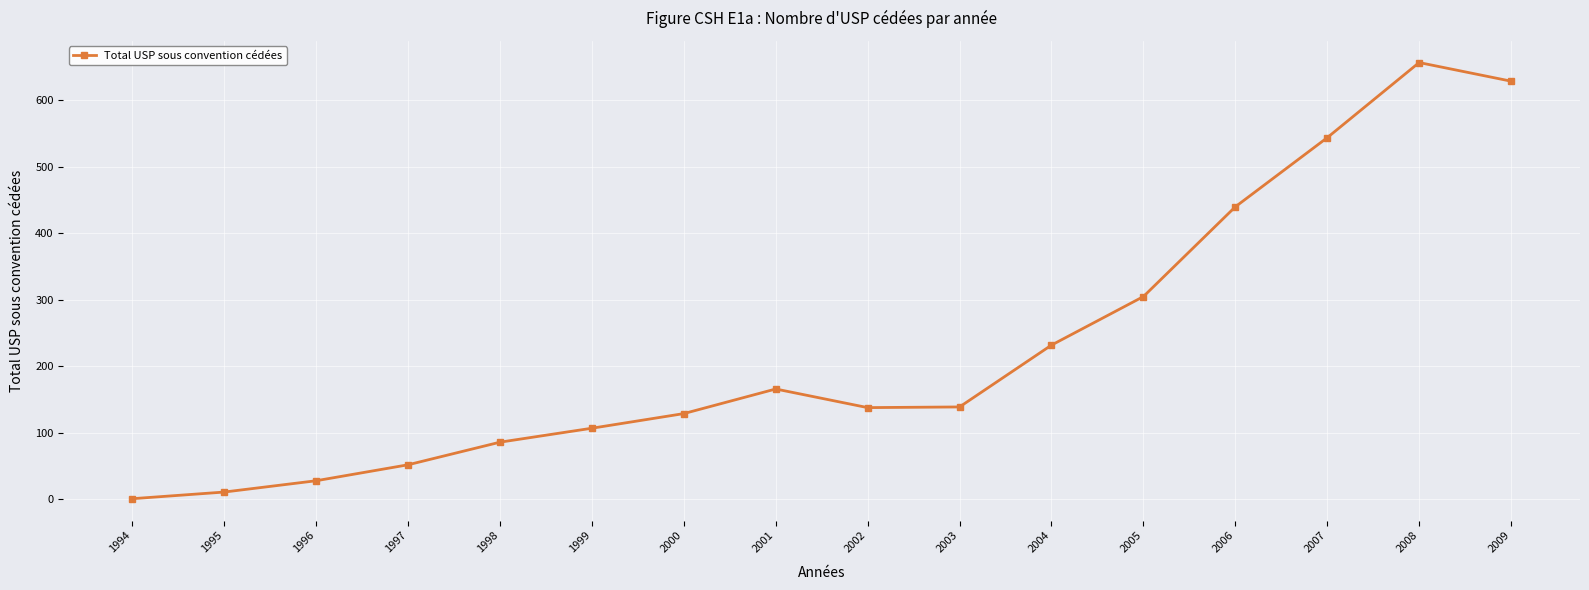

Where is the data nearest to the value 329?

2005